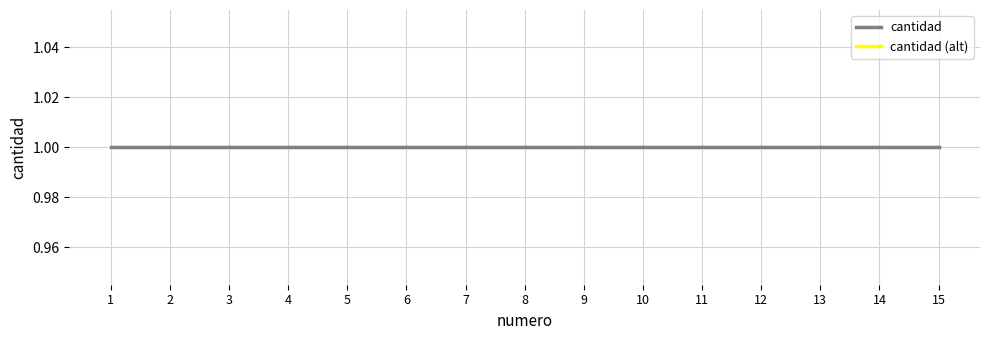

What is the sum of the numero values at 11 and 14?

25